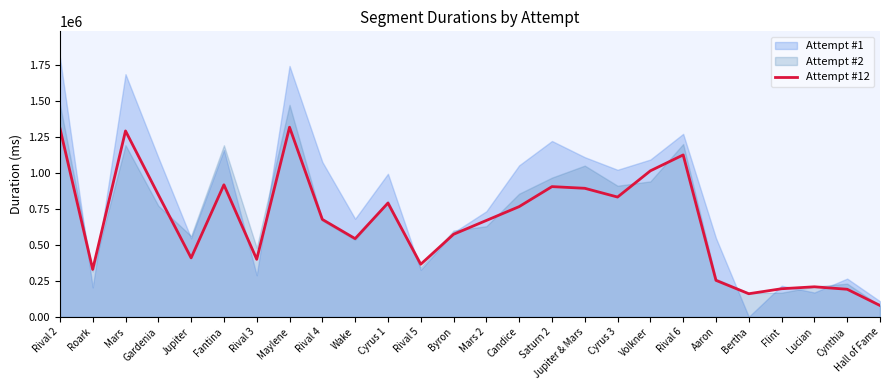

Reading left to right, what are all the values shown in this chart?

1312708	330319	1292870	849430	410533	918421	400716	1318629	677974	544388	791622	366362	574607	670678	766897	905879	894198	833342	1015549	1126033	254489	161485	196206	209739	192600	79825